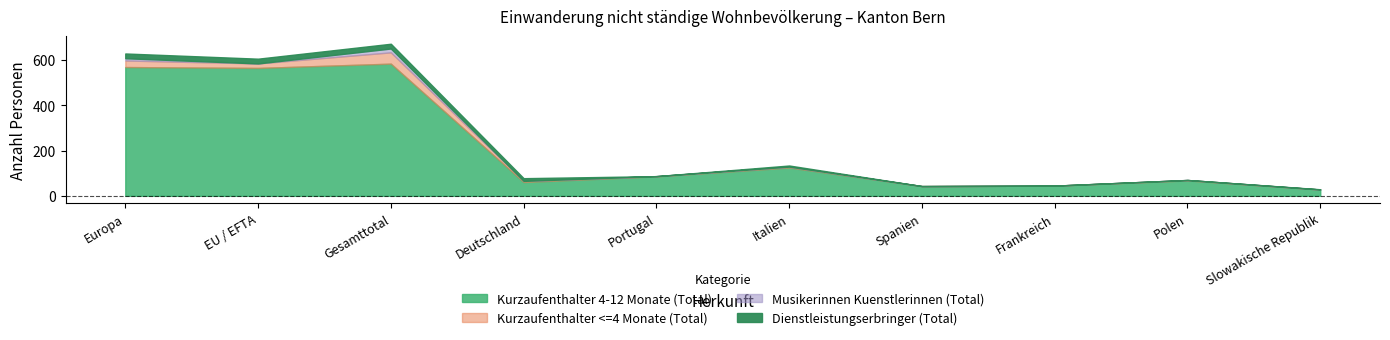

What are all the series names shown in the legend?

Kurzaufenthalter 4-12 Monate (Total), Kurzaufenthalter <=4 Monate (Total), Musikerinnen Kuenstlerinnen (Total), Dienstleistungserbringer (Total)